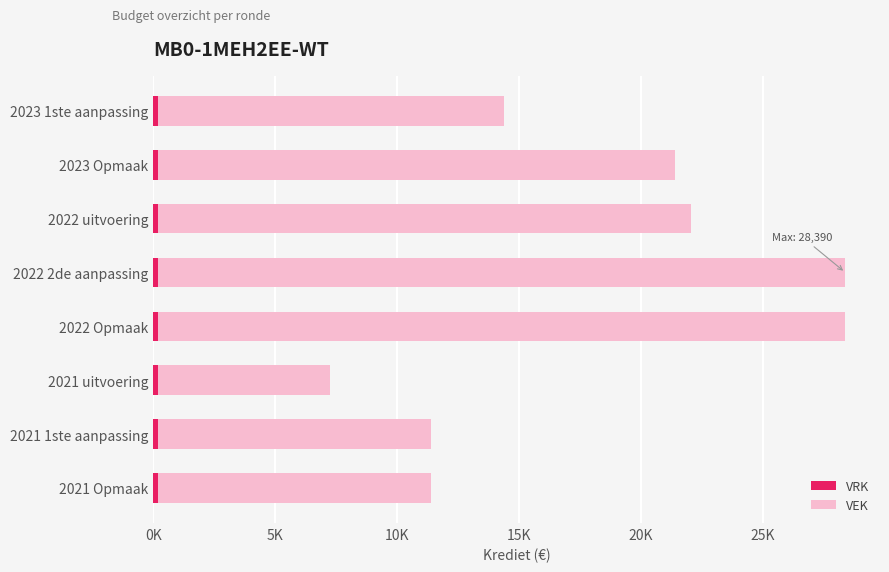

Reading left to right, what are all the values shown in this chart?

VEK: 14390.0	21390.0	22061.0	28390.0	28390.0	7257.0	11390.0	11390.0
VRK: 0.6	0.6	0.6	0.6	0.6	0.6	0.6	0.6